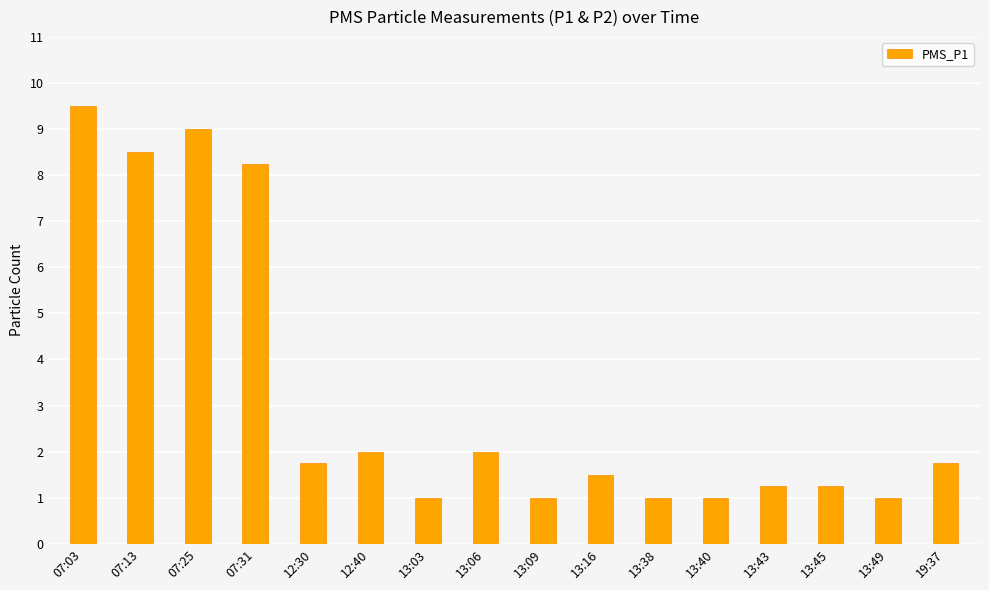

Which has a higher value, 07:13 or 13:40?

07:13